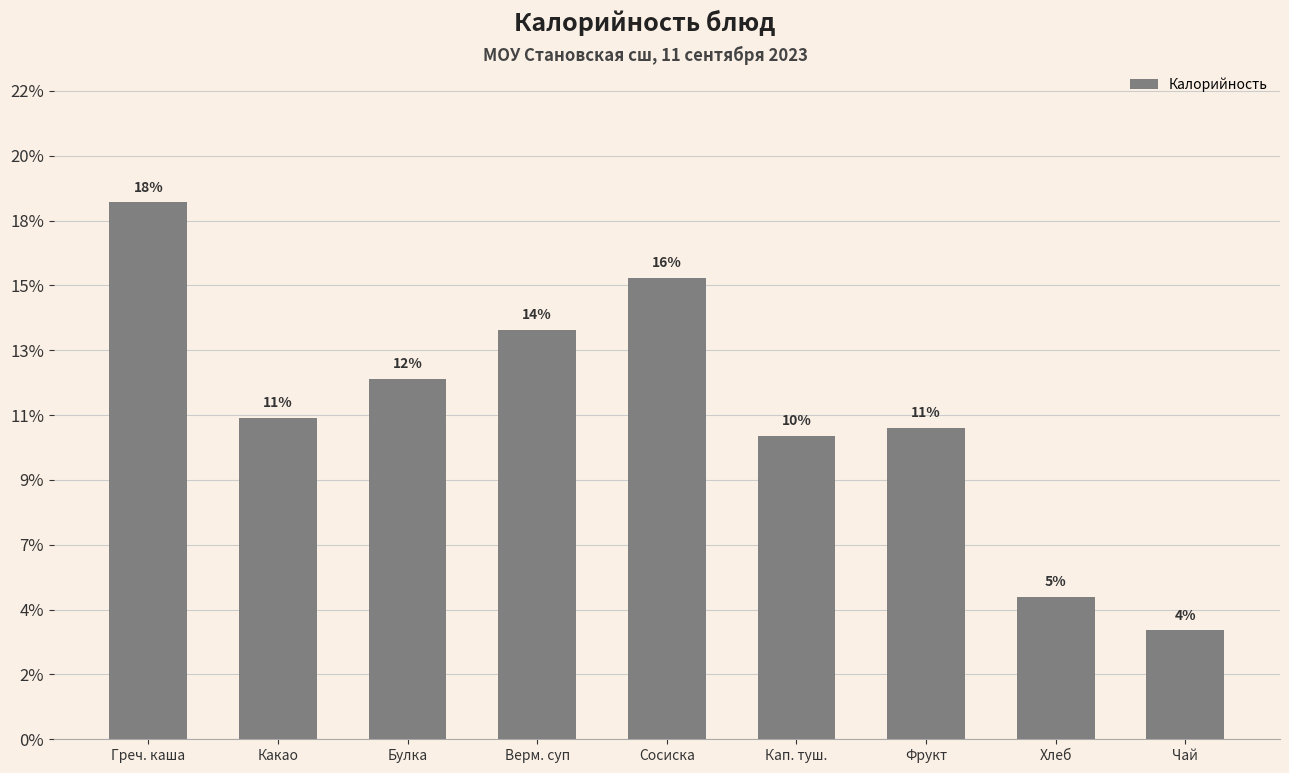

What is the label of the 7th bar from the left?

Фрукт